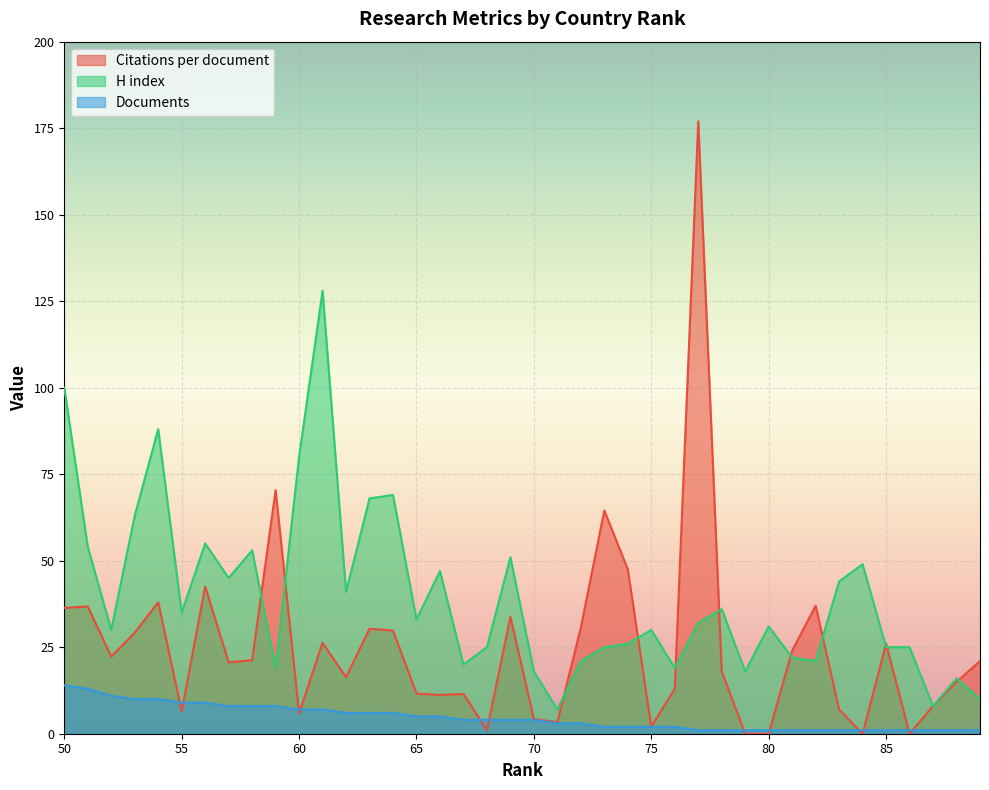

At which category is the sum across all series the highest?

77